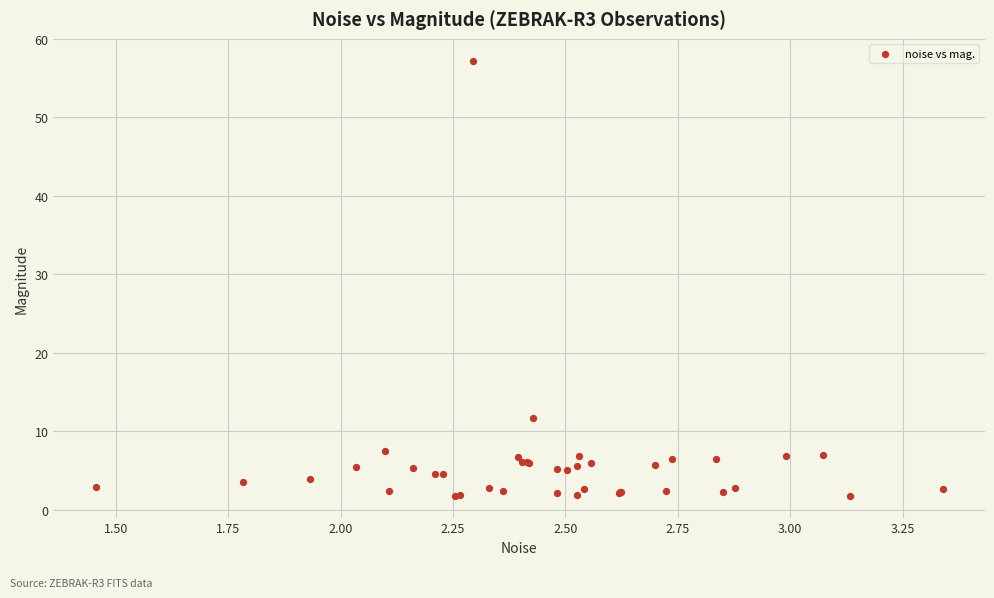

What Y value in the scatter plot is closest to 29?

11.7